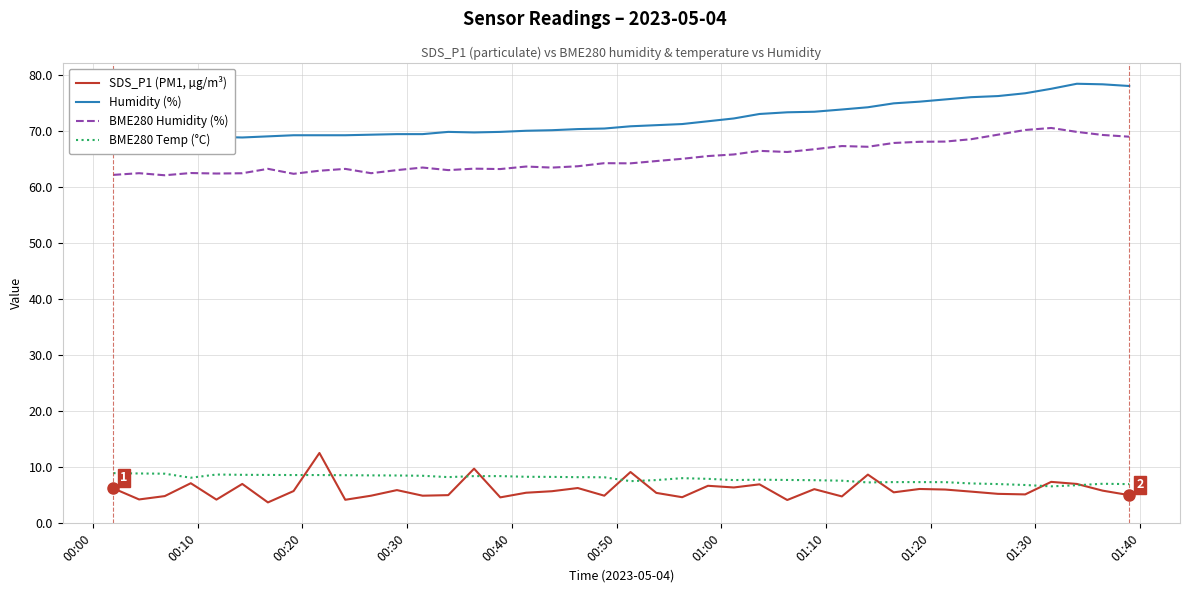

What is the minimum value for SDS_P1 (PM1, µg/m³)?

3.7